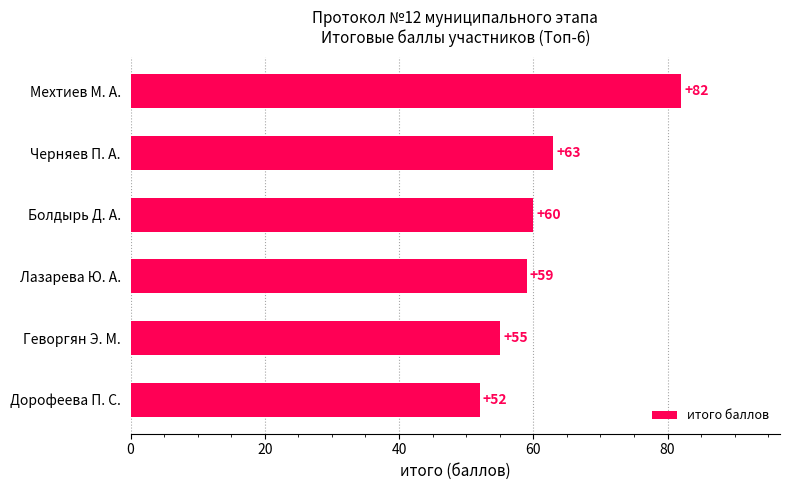

The value at Мехтиев М. А. is 112. True or false?

False